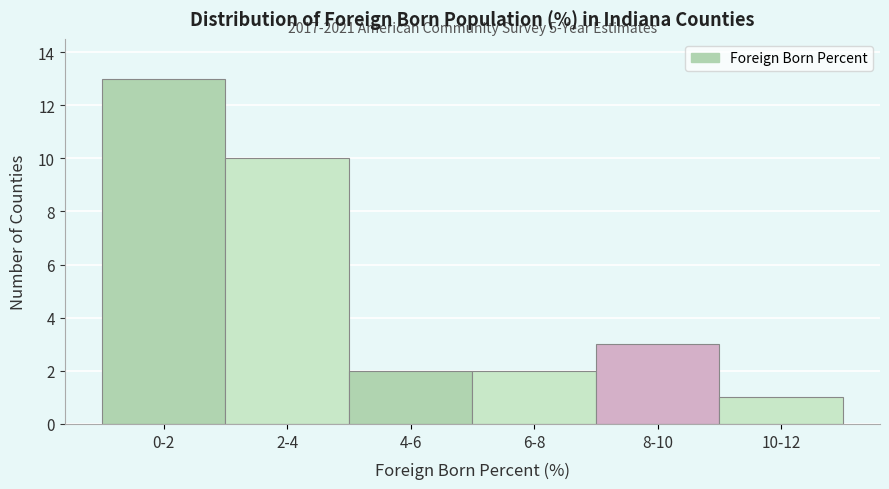

Reading left to right, transcribe all the data shown in this chart.

13	10	2	2	3	1